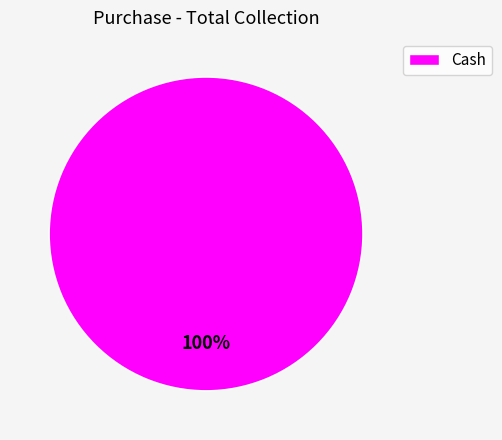

Which category accounts for the majority?

Cash